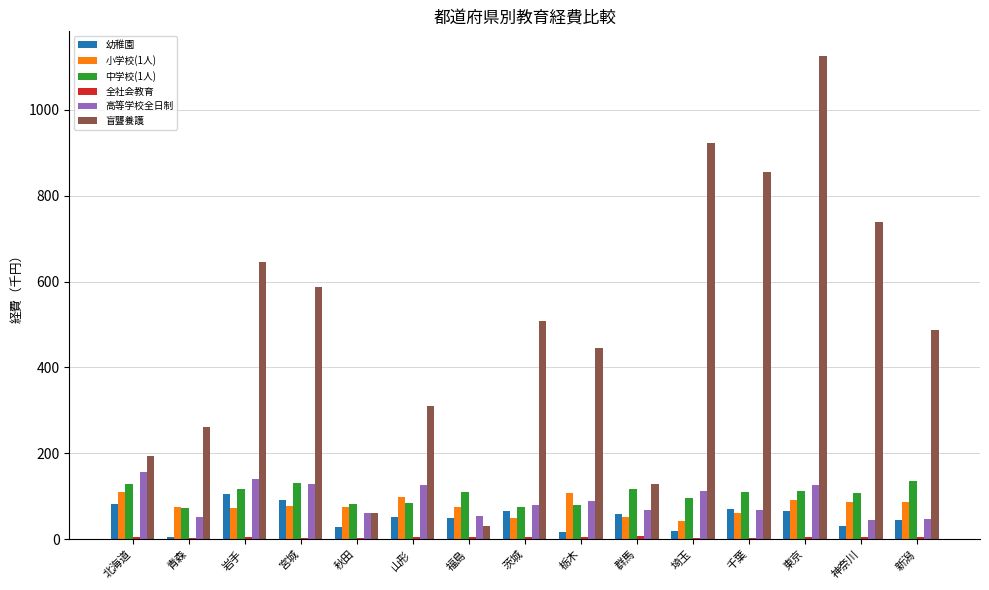

Which series changed the most between 北海道 and 新潟?

盲聾養護